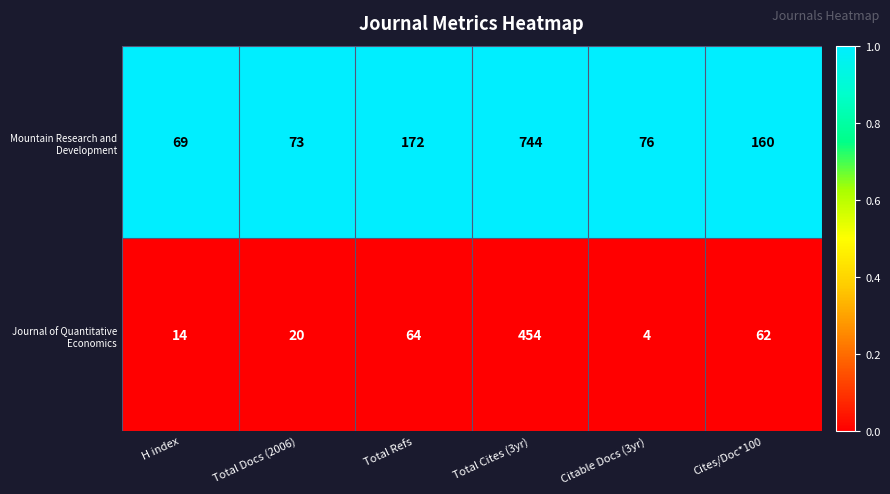

Which category has the highest value across all series?

Total Cites (3yr)